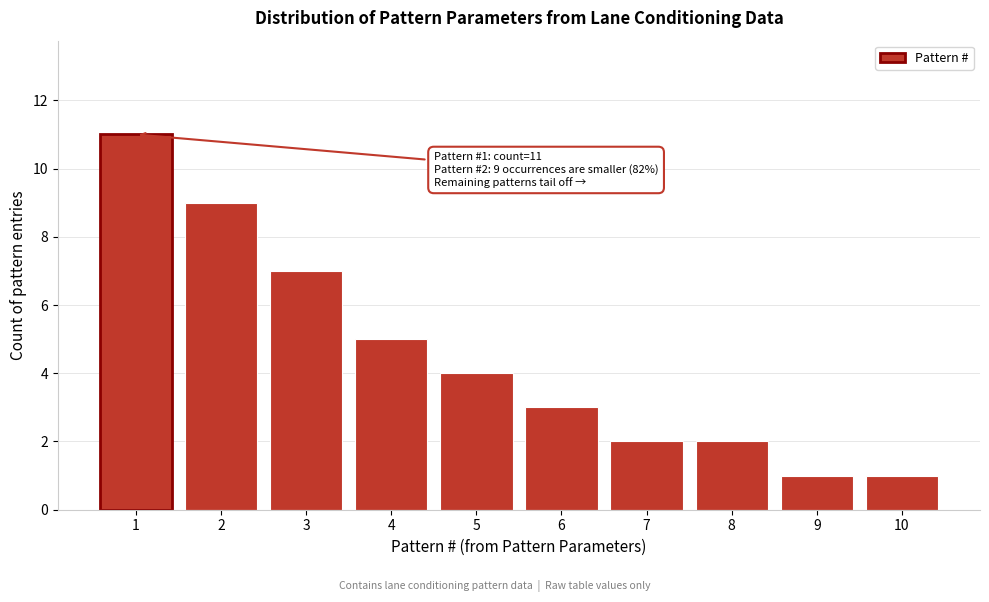

Reading left to right, extract all data points from this chart.

11	9	7	5	4	3	2	2	1	1